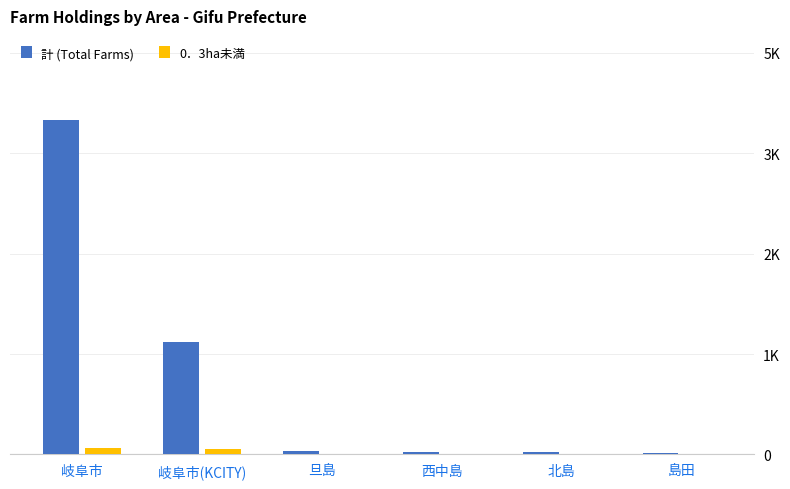

At which category does the chart reach its peak across all series?

岐阜市